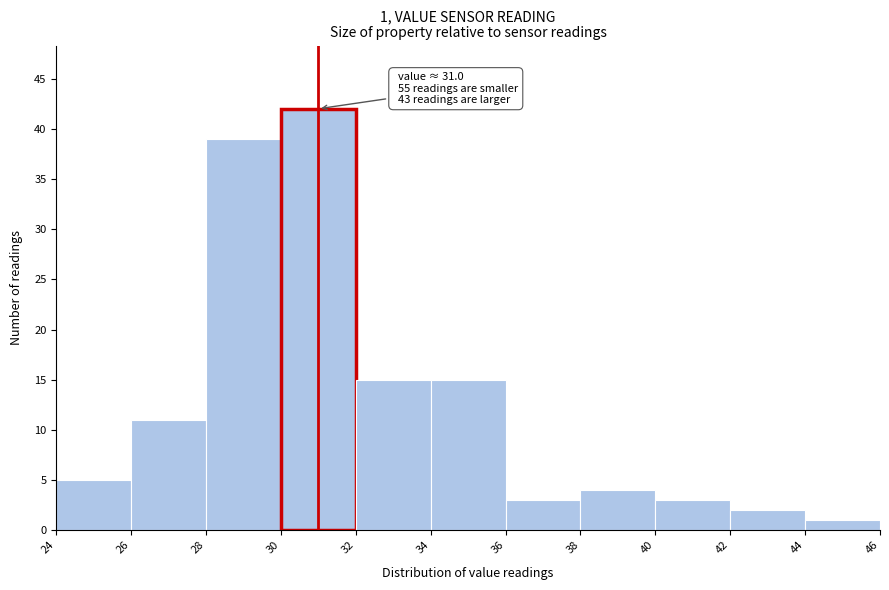

Over which range of the x-axis is the bar tallest?

30 to 32